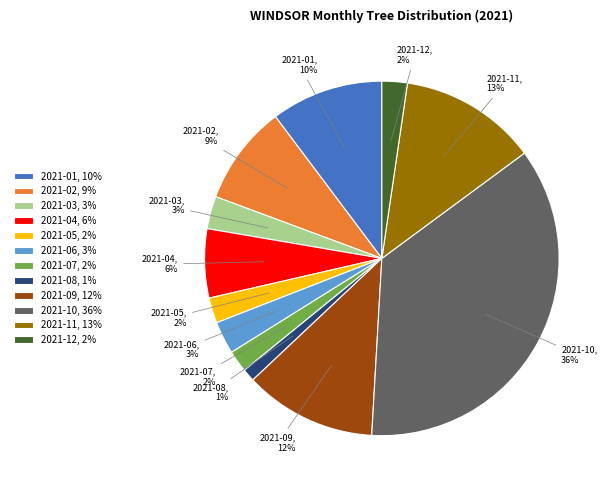

To the nearest percent, what is the difference between the 2021-03 and 2021-10 slice percentages?

33%